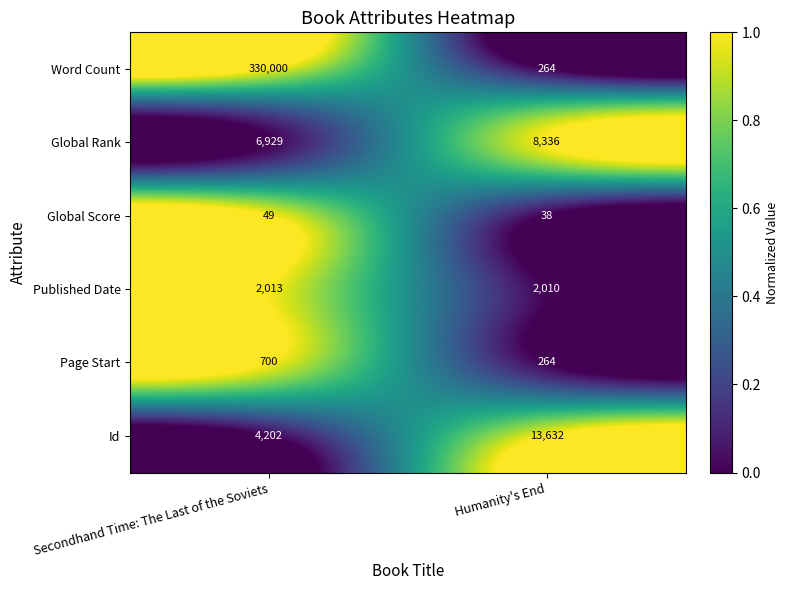

Which series has the largest total across all categories?

Word Count